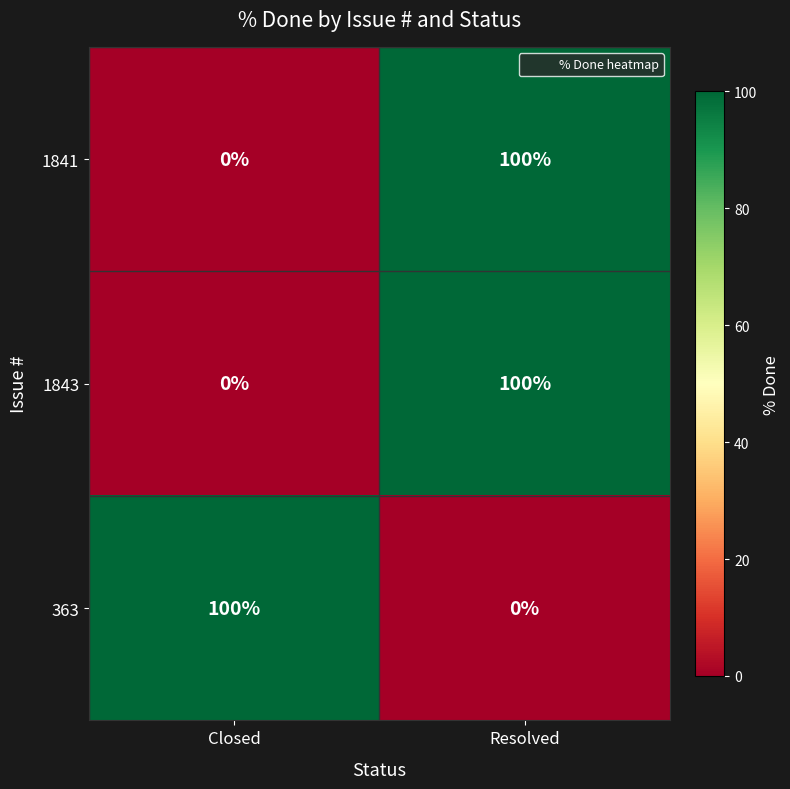

How many values in the 1843 series are below 100?

1